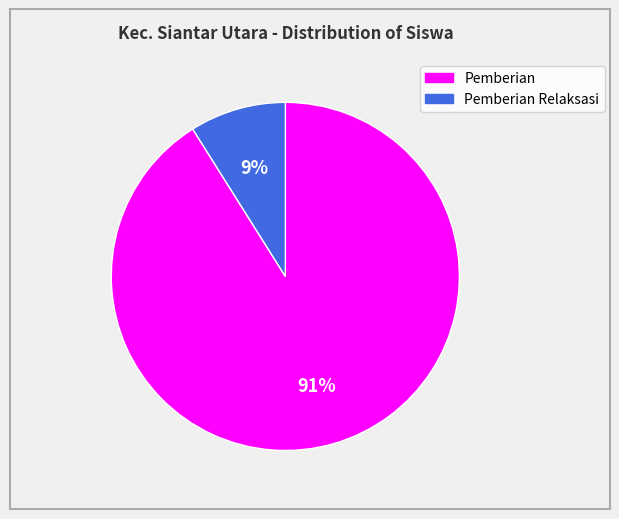

To the nearest percent, what is the average slice percentage?

50%